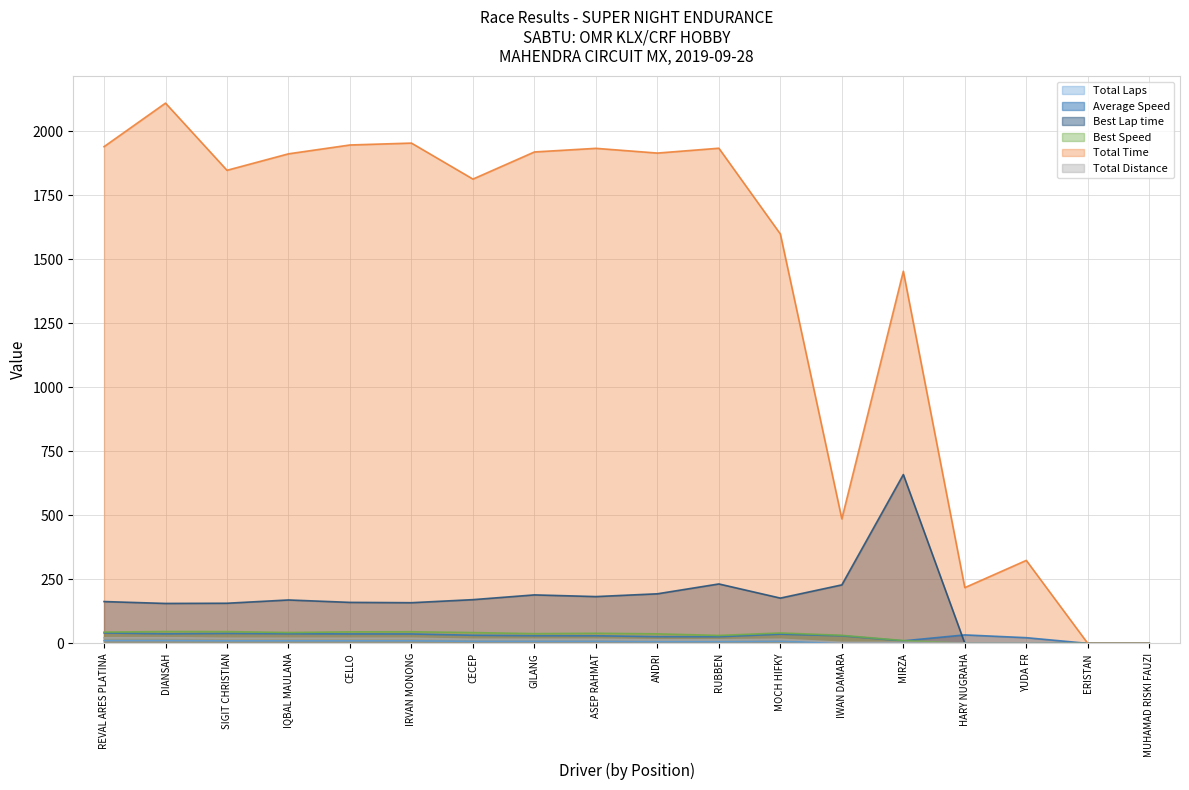

What is the spread (max minus min) of values at ASEP RAHMAT?

1925.3